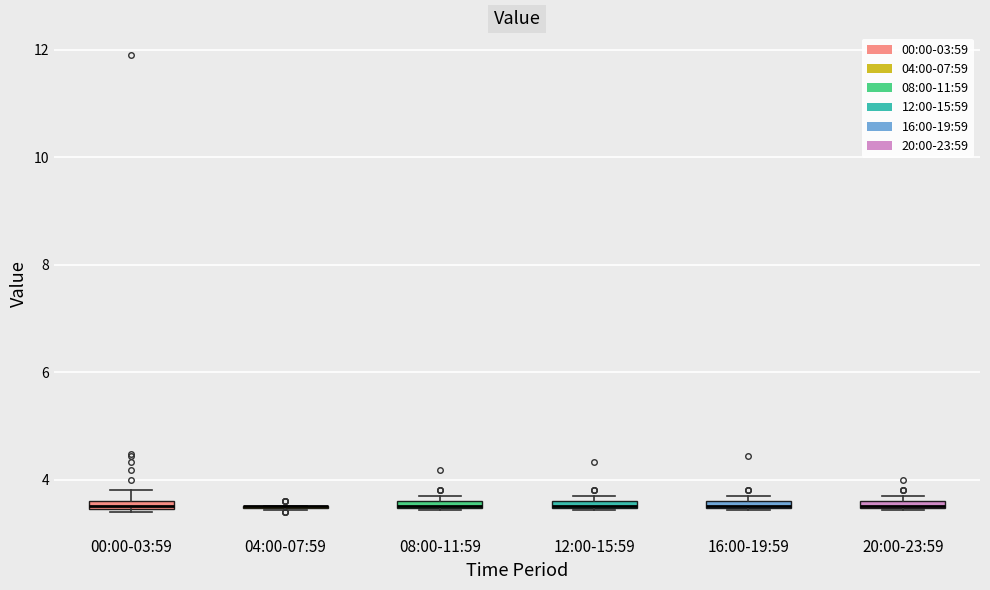

Where is the upper edge of the box for 20:00-23:59 on the y-axis? The values are not printed on the chart, so give them approximately, as read against the axis.

3.6